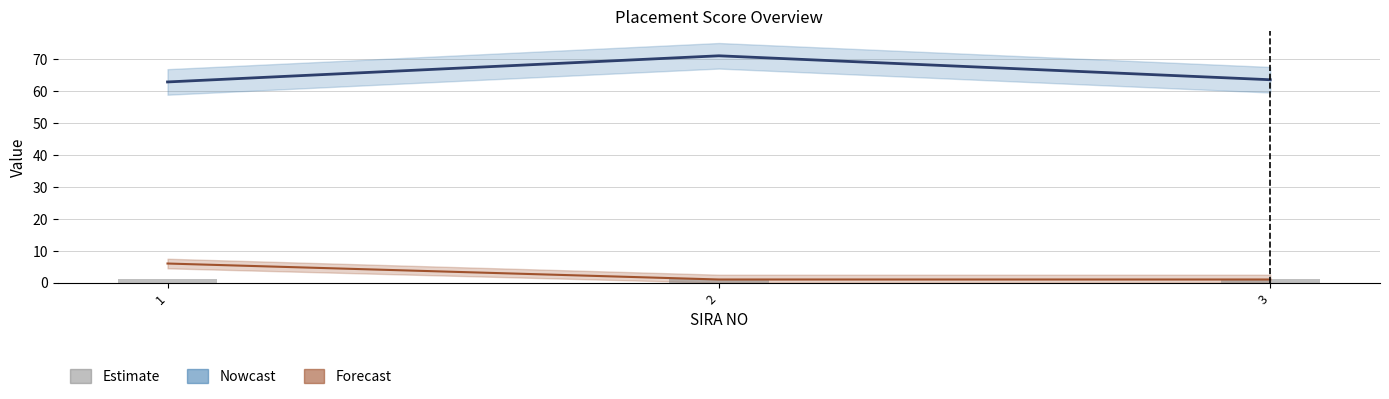

What is the minimum value shown in the chart?

1.0